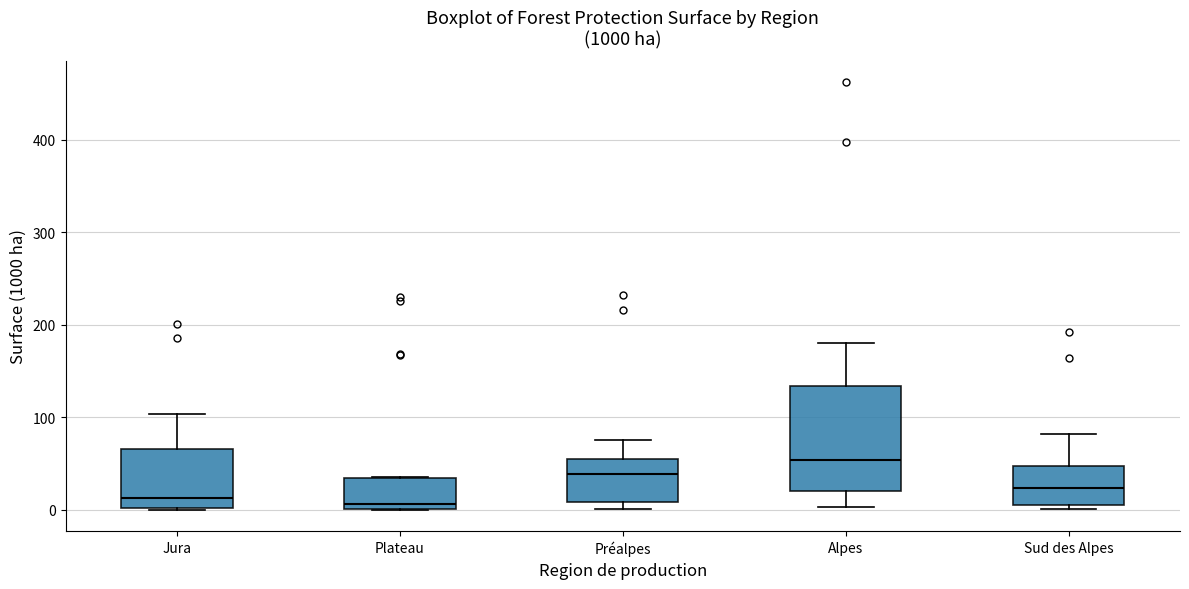

Which box is the tallest, from its lower edge to its upper edge?

Alpes